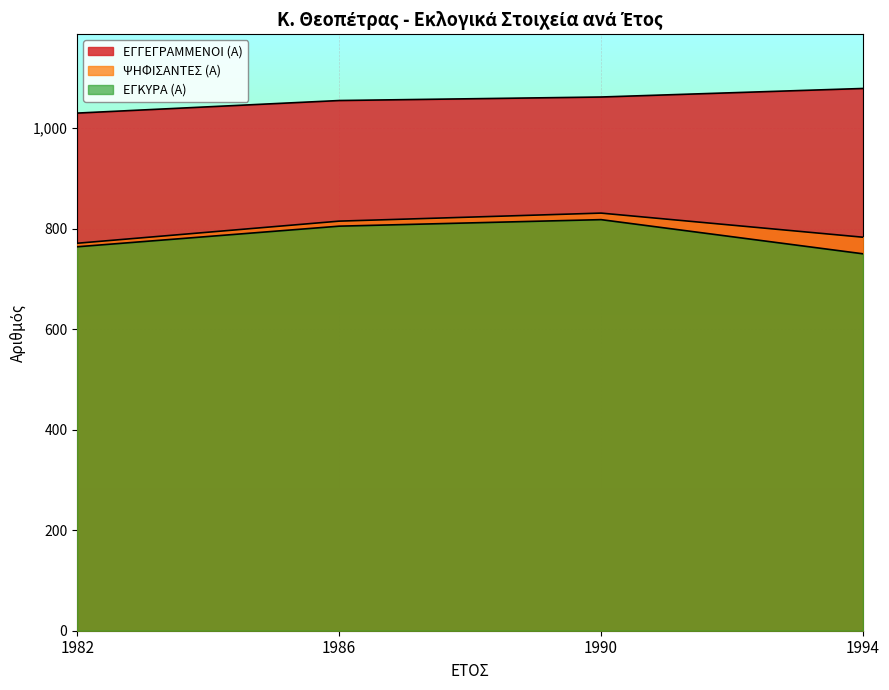

Reading left to right, extract all data points from this chart.

ΕΓΓΕΓΡΑΜΜΕΝΟΙ (Α): 1030	1055	1062	1079
ΨΗΦΙΣΑΝΤΕΣ (Α): 771	815	831	783
ΕΓΚΥΡΑ (Α): 764	805	818	750